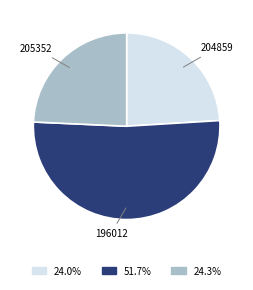

Count the number of slices in the pie.

3